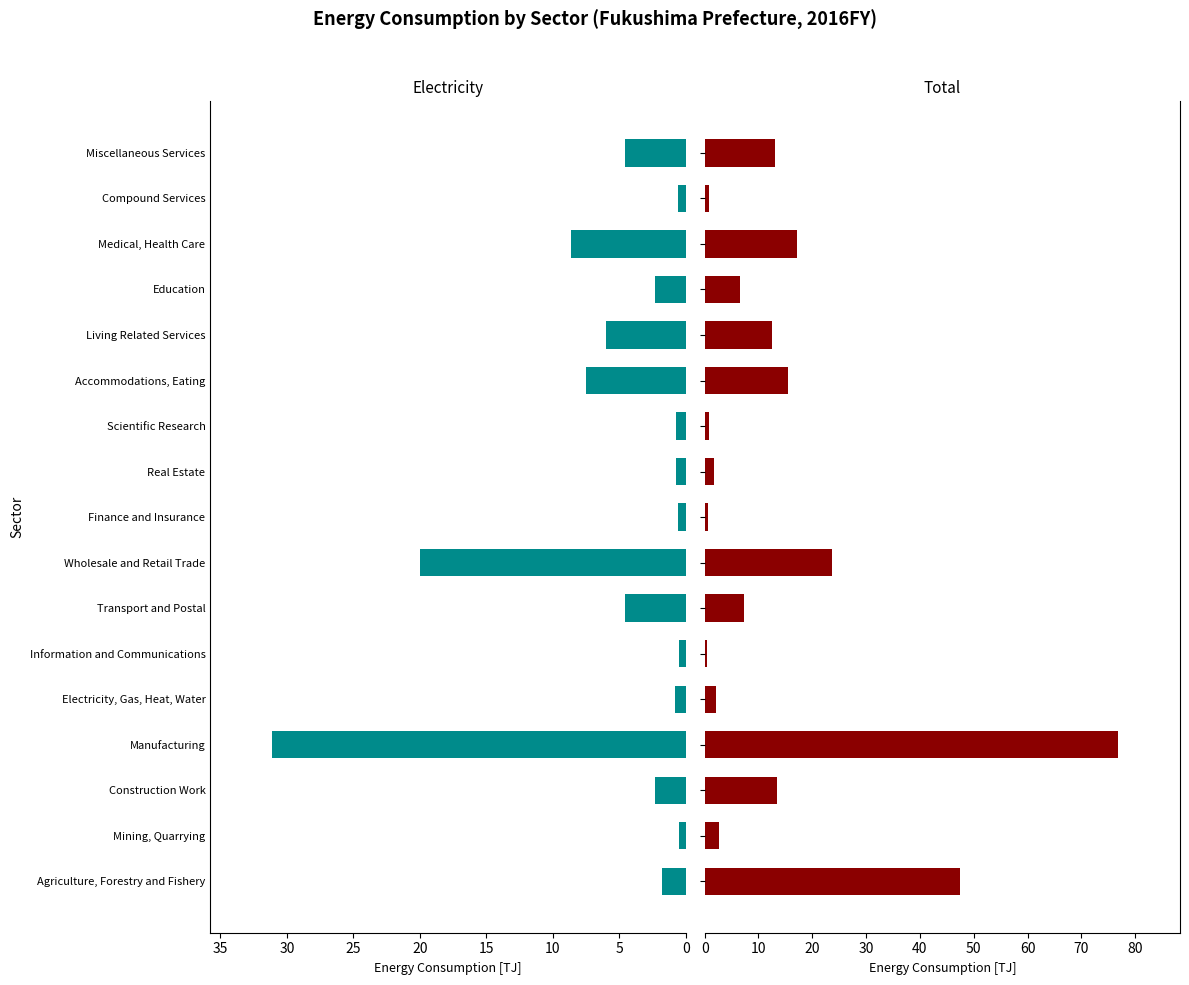

The value of Electricity at Wholesale and Retail Trade is 13.7. True or false?

False